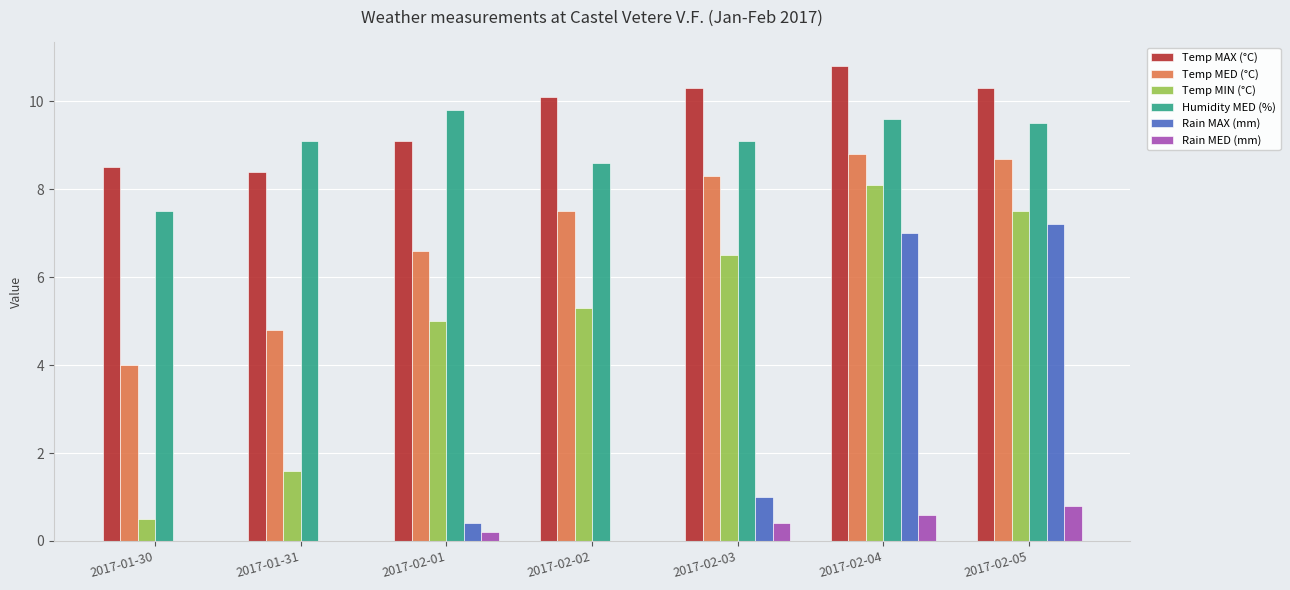

What is the maximum value shown in the chart?

10.8